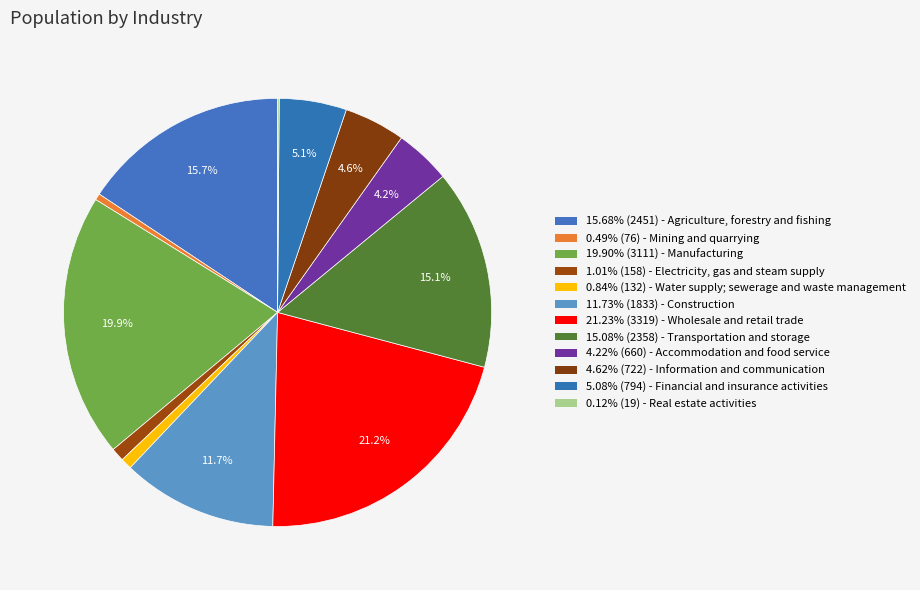

Rank the categories by value from lowest to highest.

Real estate activities, Mining and quarrying, Water supply; sewerage and waste management, Electricity, gas and steam supply, Accommodation and food service, Information and communication, Financial and insurance activities, Construction, Transportation and storage, Agriculture, forestry and fishing, Manufacturing, Wholesale and retail trade